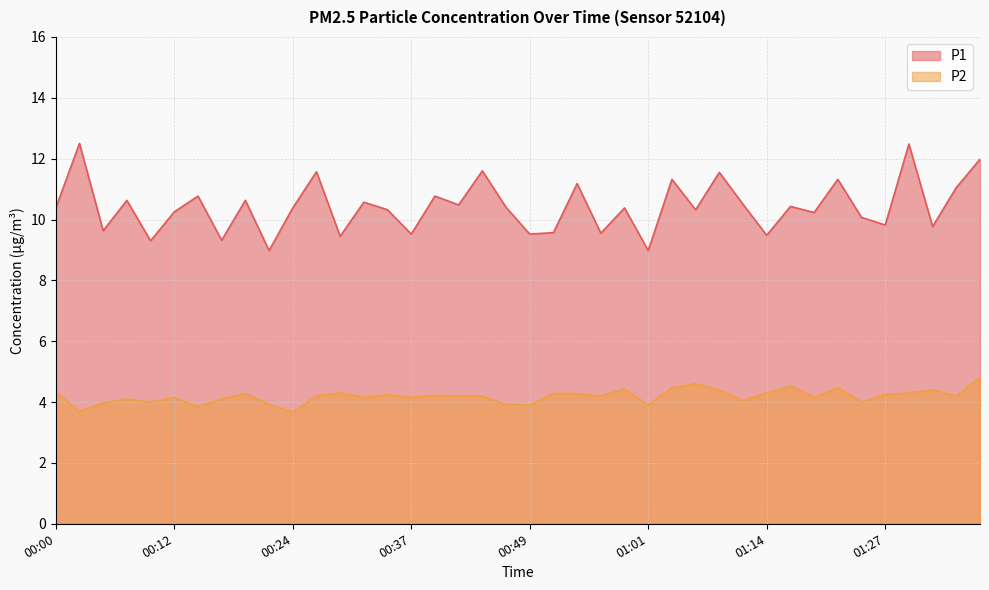

How many interior local peaks does the P2 series have?

11